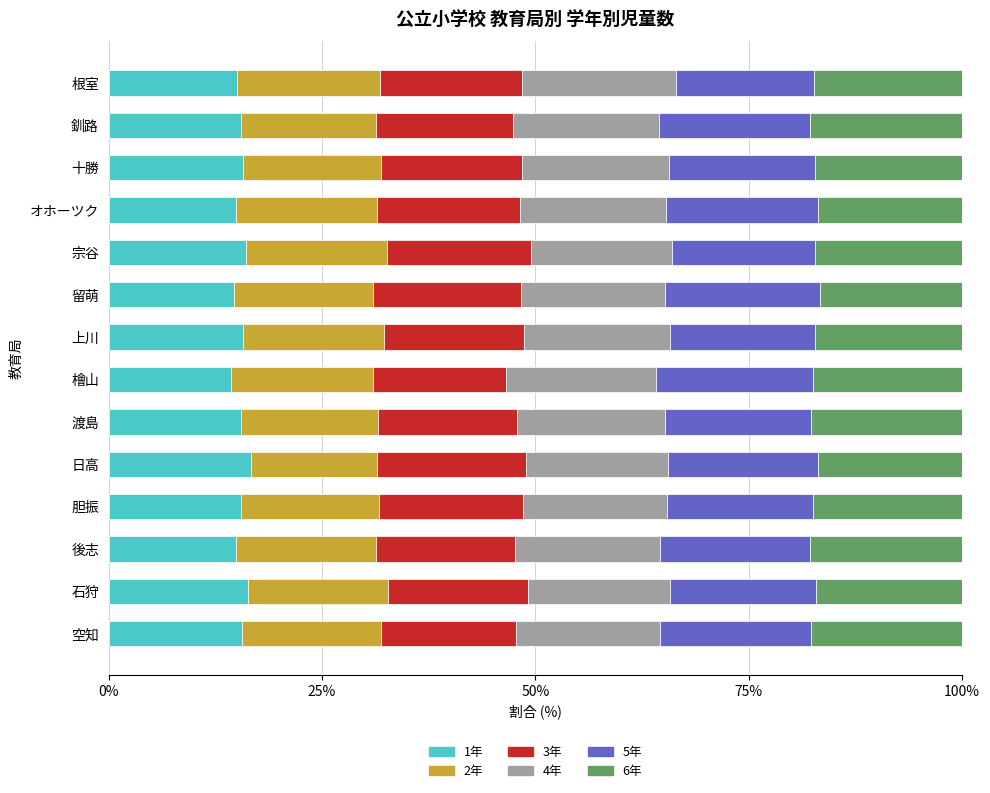

What are all the series names shown in the legend?

1年, 2年, 3年, 4年, 5年, 6年